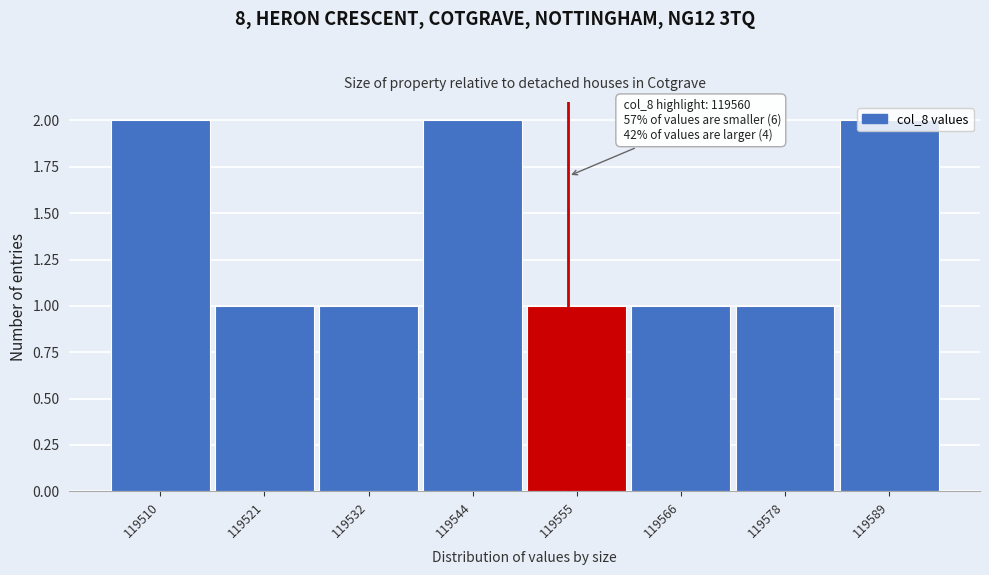

What is the change in value from 119521 to 119544?

+1